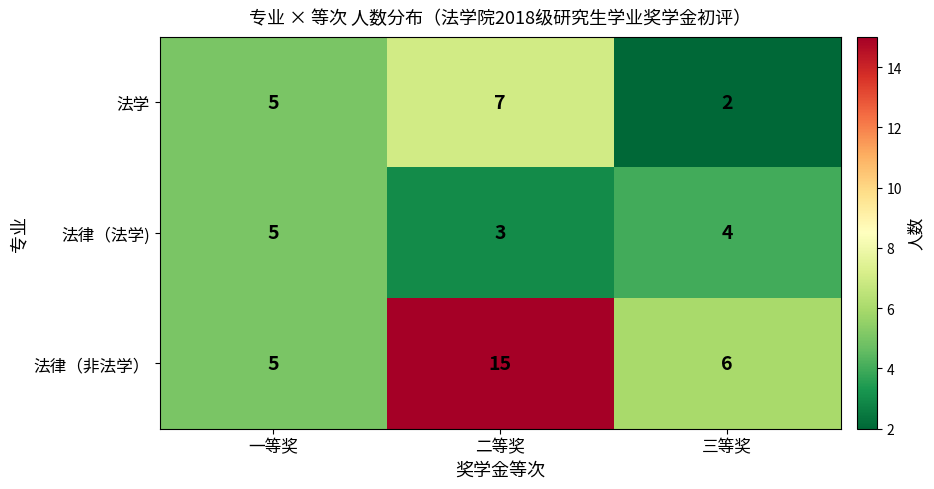

What is the average value of the 法律（非法学） series?

9